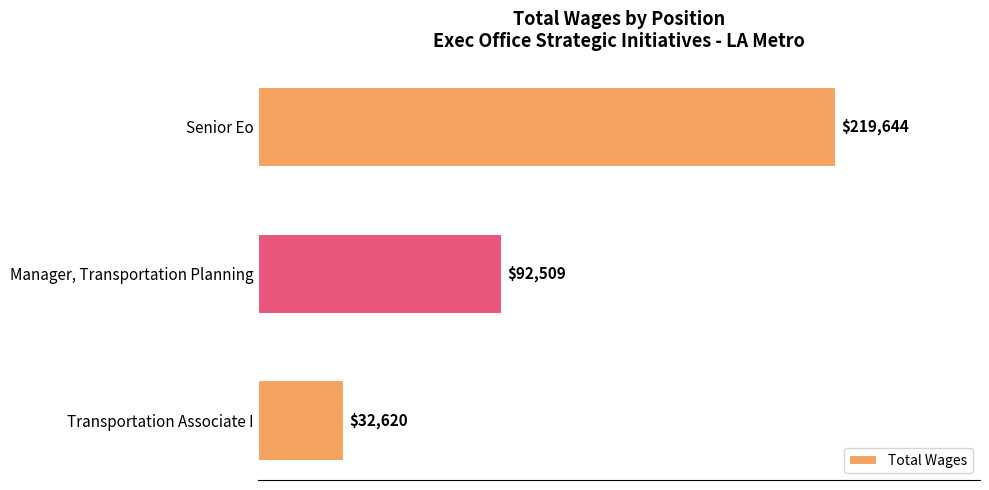

Count the number of categories in the chart.

3